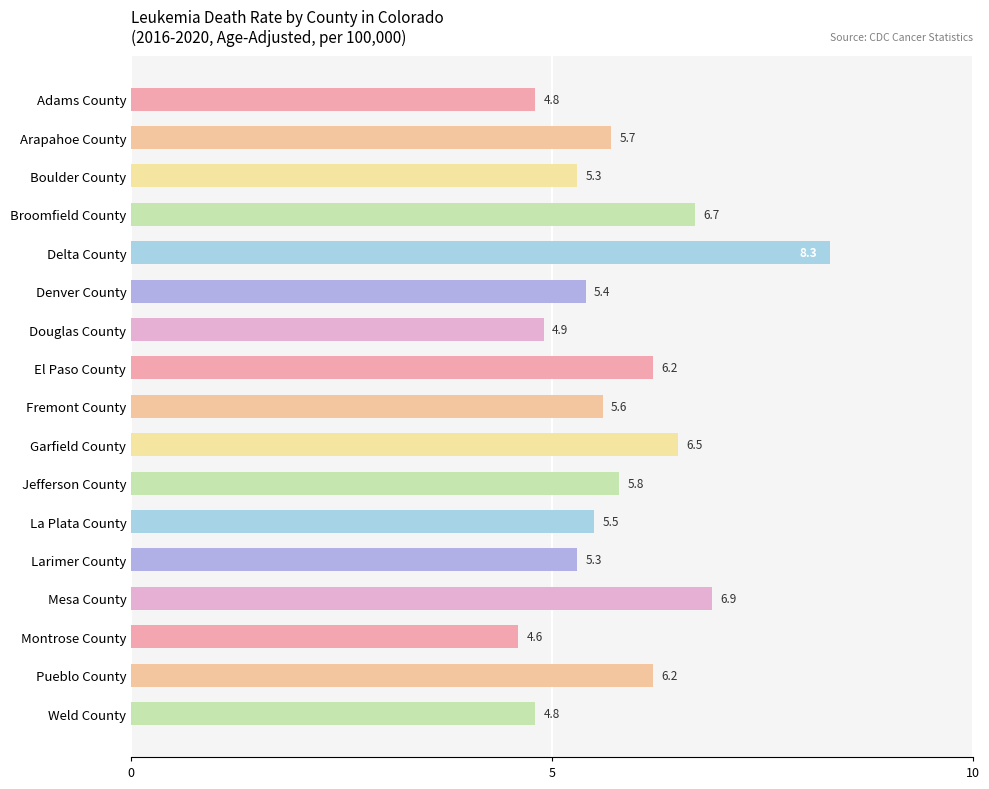

Read the value at Adams County.

4.8